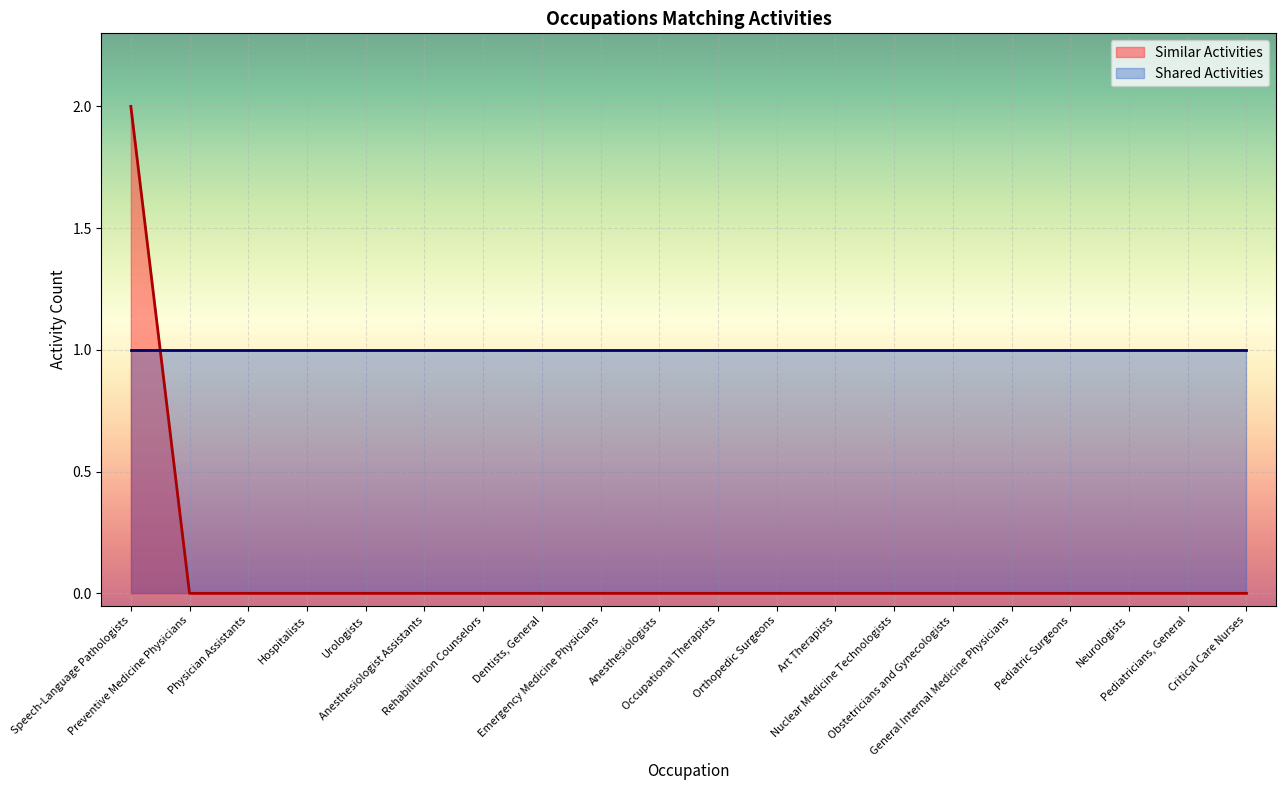

Rank the categories by value from highest to lowest.

Speech-Language Pathologists, Preventive Medicine Physicians, Physician Assistants, Hospitalists, Urologists, Anesthesiologist Assistants, Rehabilitation Counselors, Dentists, General, Emergency Medicine Physicians, Anesthesiologists, Occupational Therapists, Orthopedic Surgeons, Art Therapists, Nuclear Medicine Technologists, Obstetricians and Gynecologists, General Internal Medicine Physicians, Pediatric Surgeons, Neurologists, Pediatricians, General, Critical Care Nurses